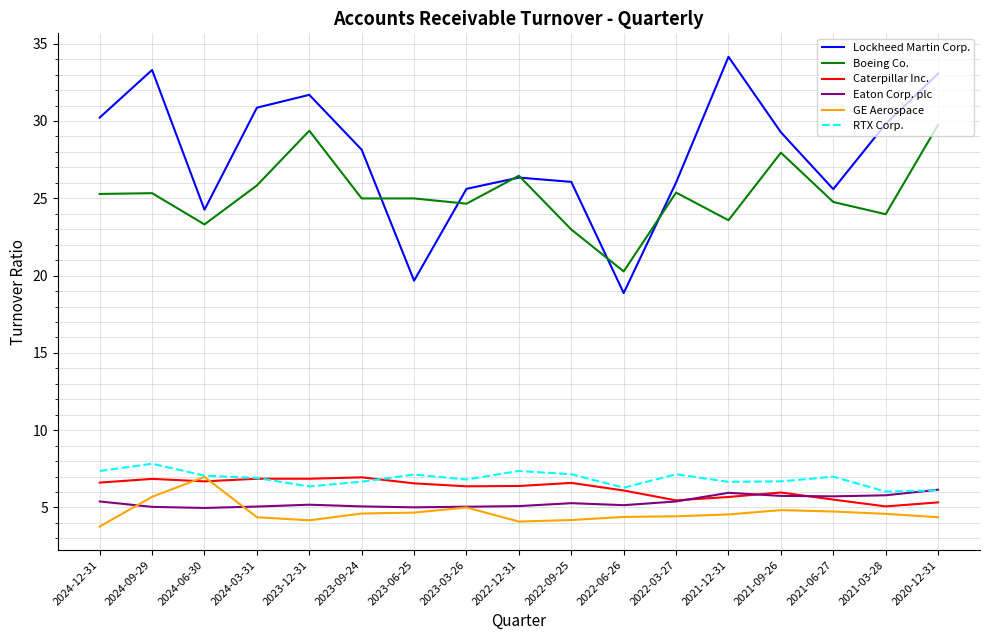

How many distinct data groups are displayed?

6